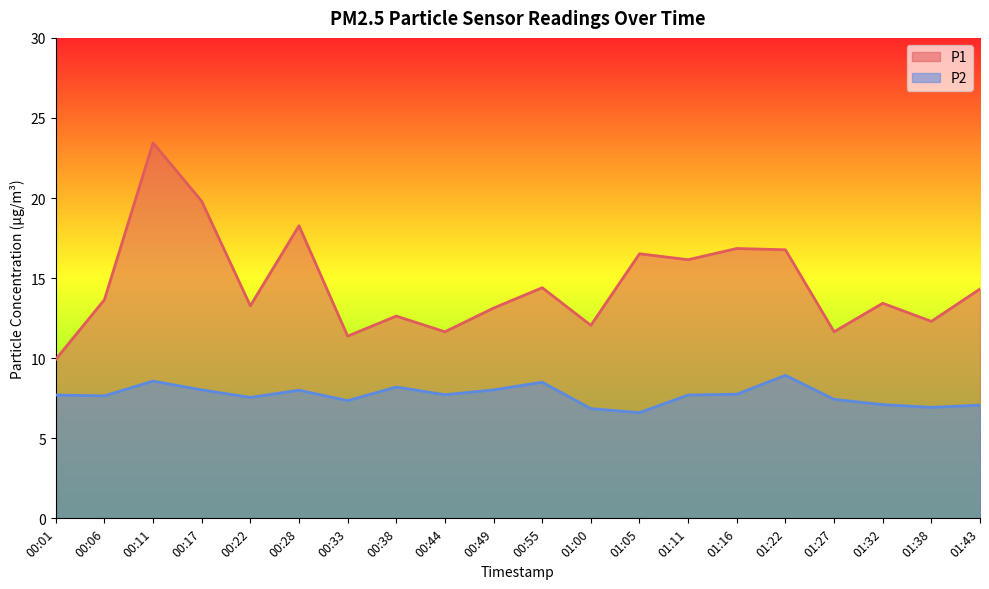

Is the value of P1 at 00:49 greater than the value of P2 at 00:38?

Yes